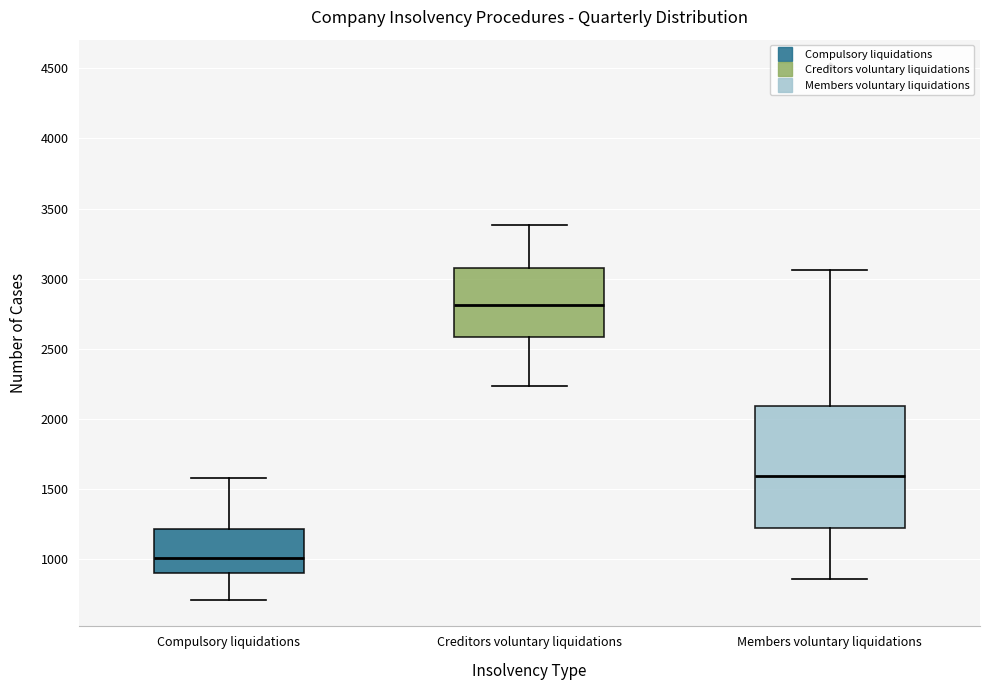

Which box has the highest median line?

Creditors voluntary liquidations